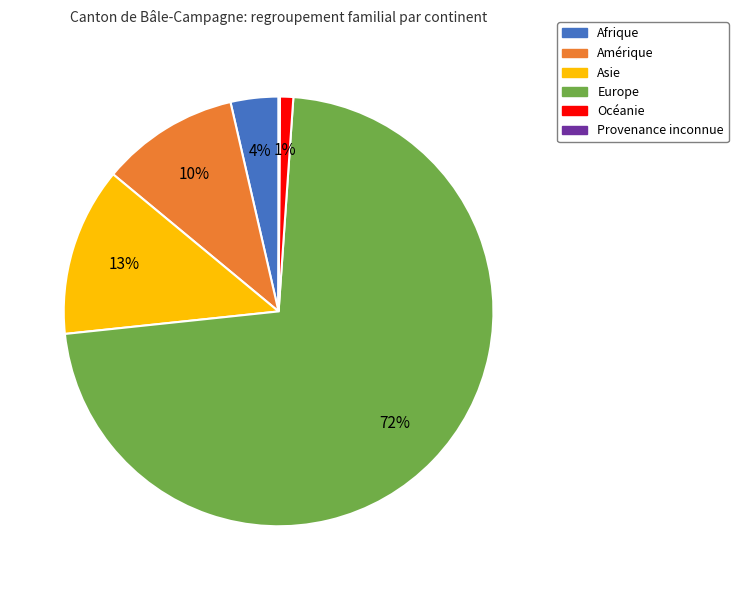

Is there a majority slice in this chart?

Yes